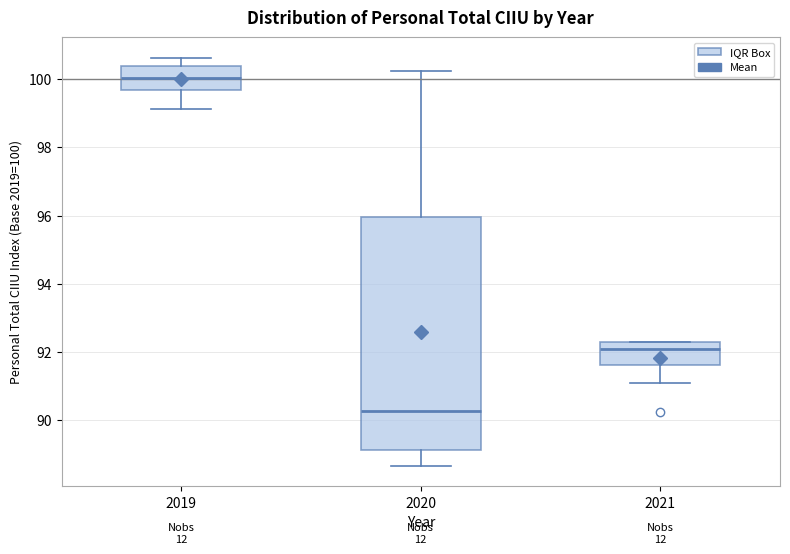

Reading left to right, read every box against the y-axis: the position of its median line, the range the box covers, and the ends of its whiskers. The values are not printed on the chart, so give them approximately, as read against the axis.

2019: median 100.0, box 99.6 to 100.4, whiskers 99.2 to 100.6
2020: median 90.2, box 89.2 to 96.0, whiskers 88.6 to 100.2
2021: median 92.0, box 91.6 to 92.4, whiskers 91.0 to 92.4